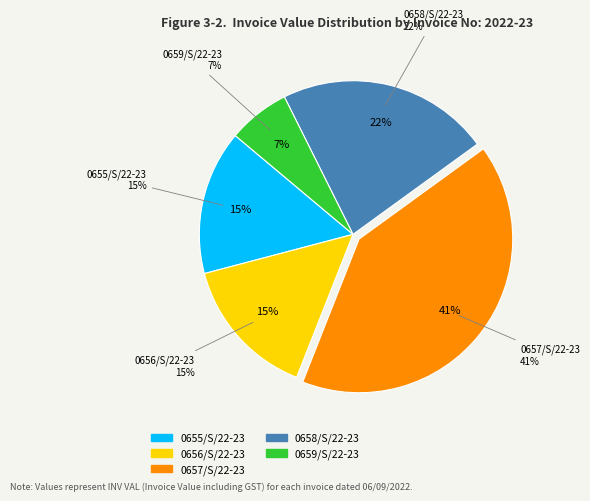

Is there a majority slice in this chart?

No